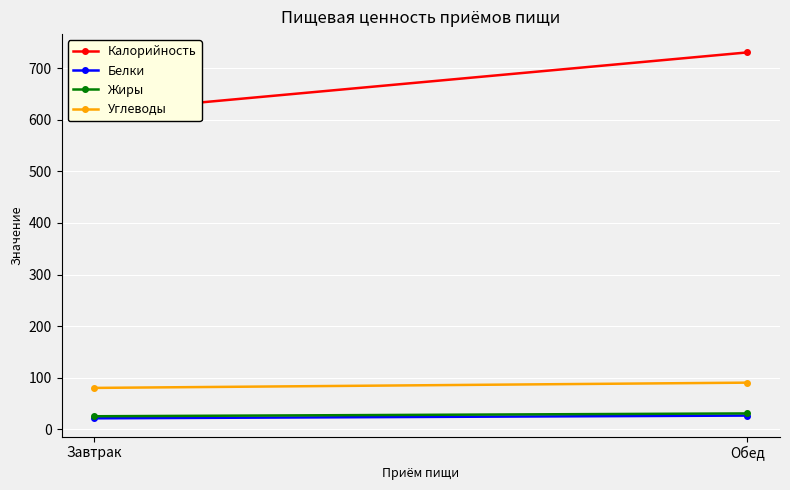

How many lines are shown in the chart?

4